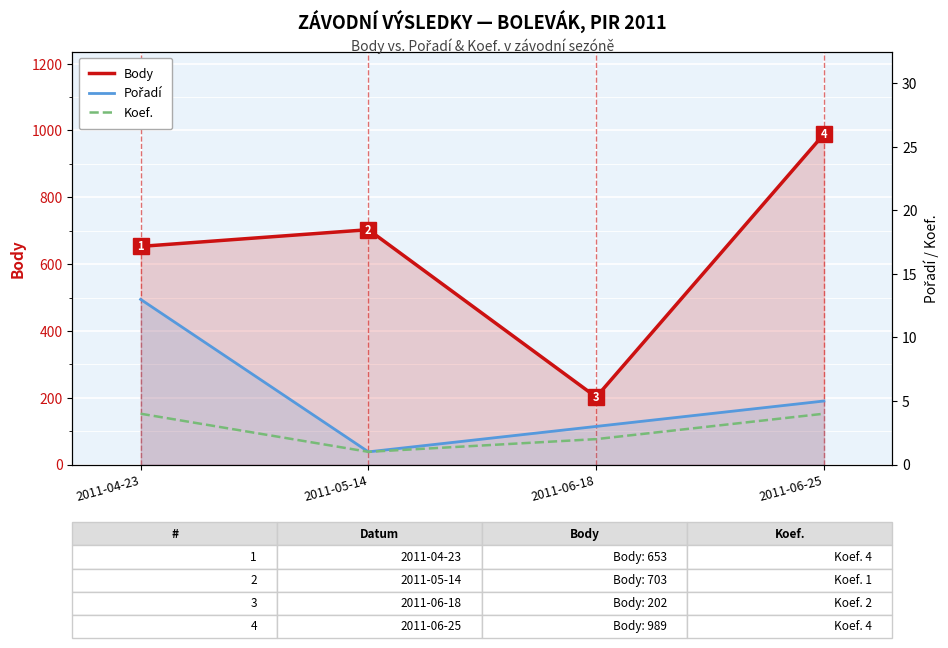

Reading right to left, extract all data points from this chart.

Body: 989	202	703	653
Pořadí: 5	3	1	13
Koef.: 4	2	1	4